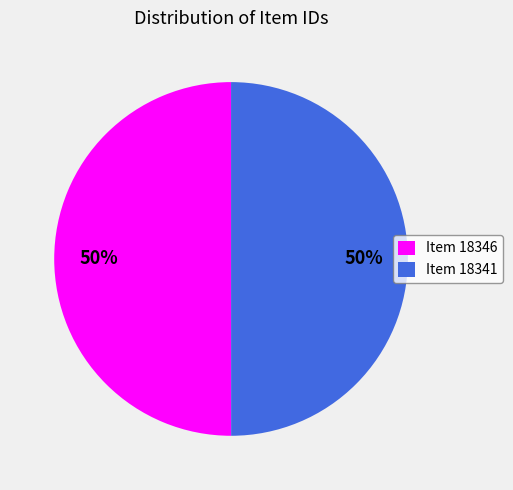

The Item 18346 slice represents 50% of the pie. True or false?

True